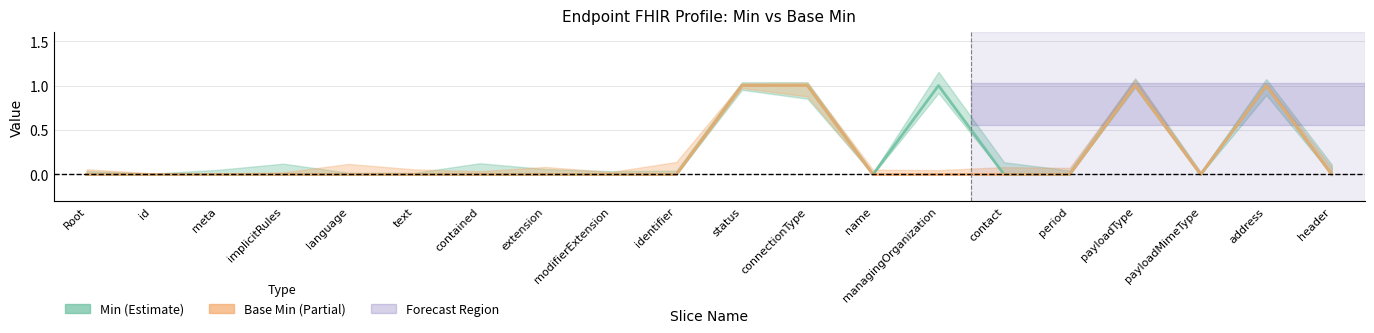

Where is Min nearest to the value 0?

Root